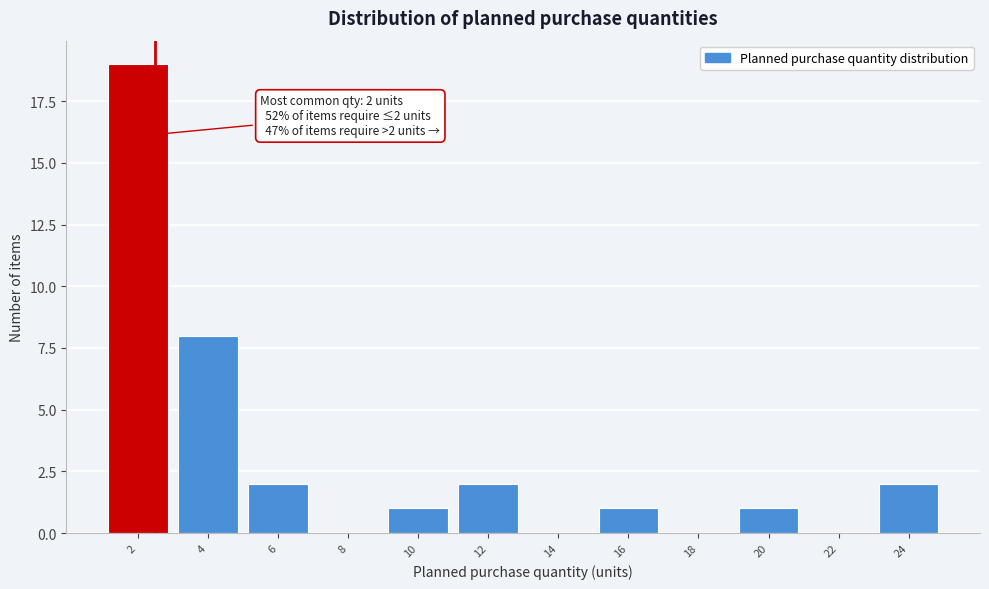

Reading right to left, transcribe all the data shown in this chart.

24=2	22=0	20=1	18=0	16=1	14=0	12=2	10=1	8=0	6=2	4=8	2=19